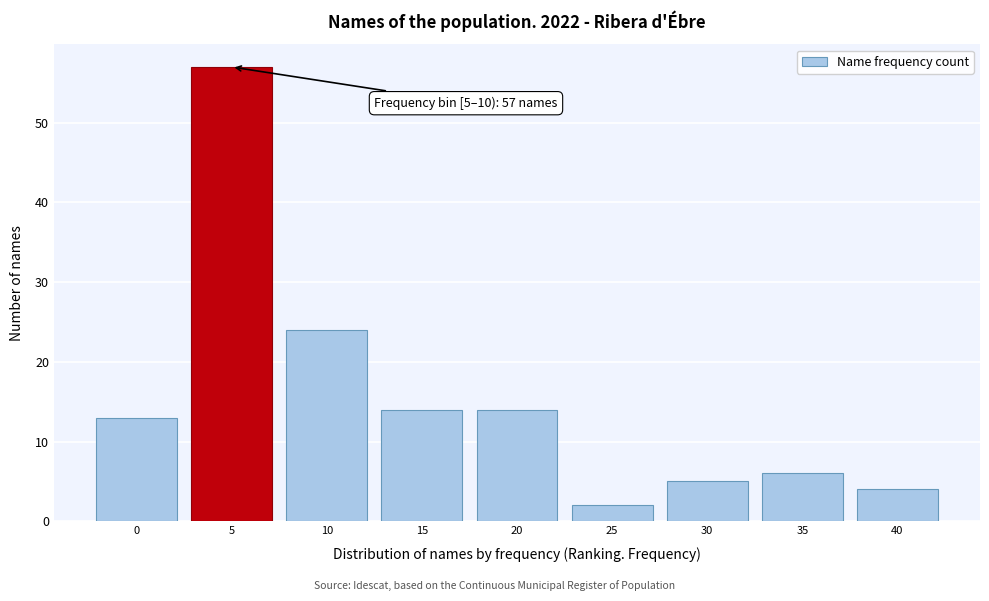

Reading left to right, what are all the values shown in this chart?

13	57	24	14	14	2	5	6	4